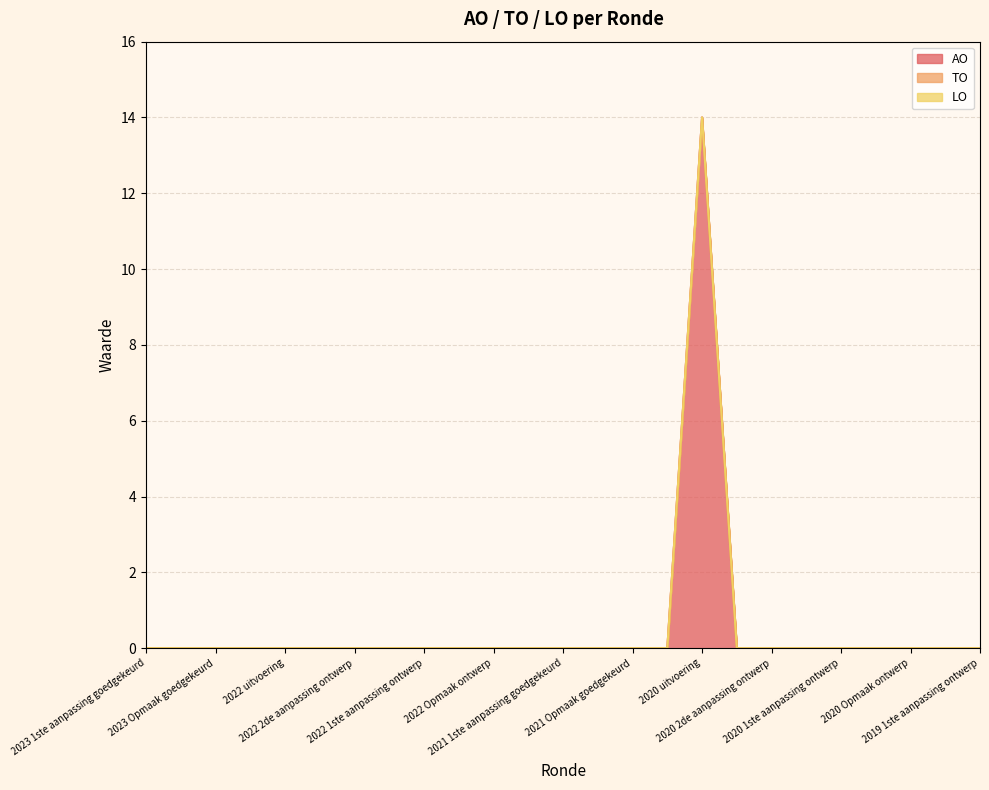

What is the label of the 9th point from the left?

2022 1ste aanpassing ontwerp